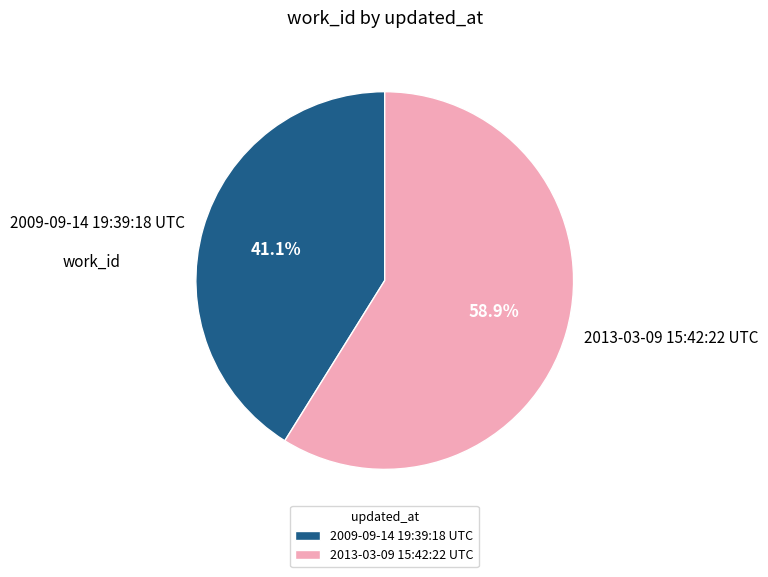

What portion of the pie excludes 2013-03-09 15:42:22 UTC?

41.1%